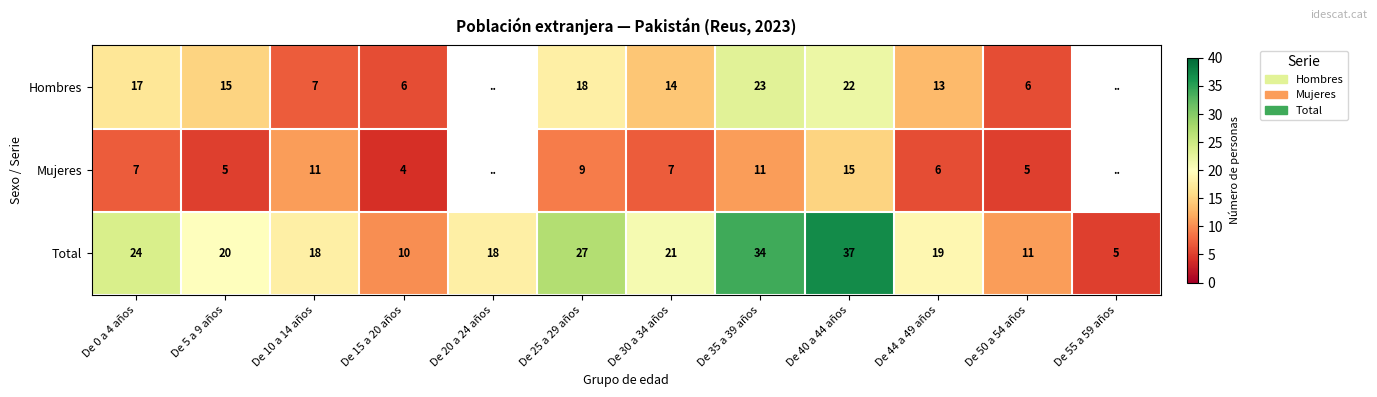

Count the number of data series in this chart.

3